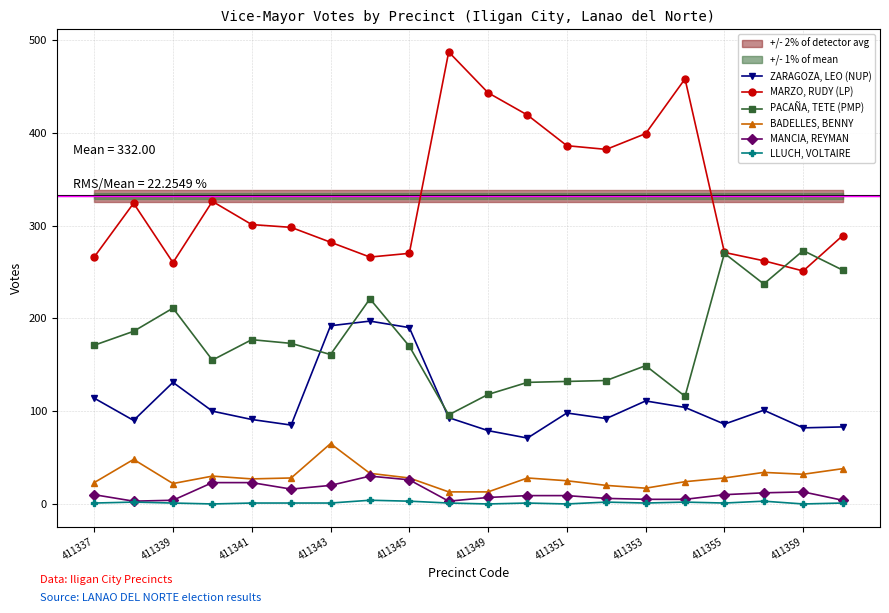

Where is the first local minimum for MANCIA, REYMAN?

411339